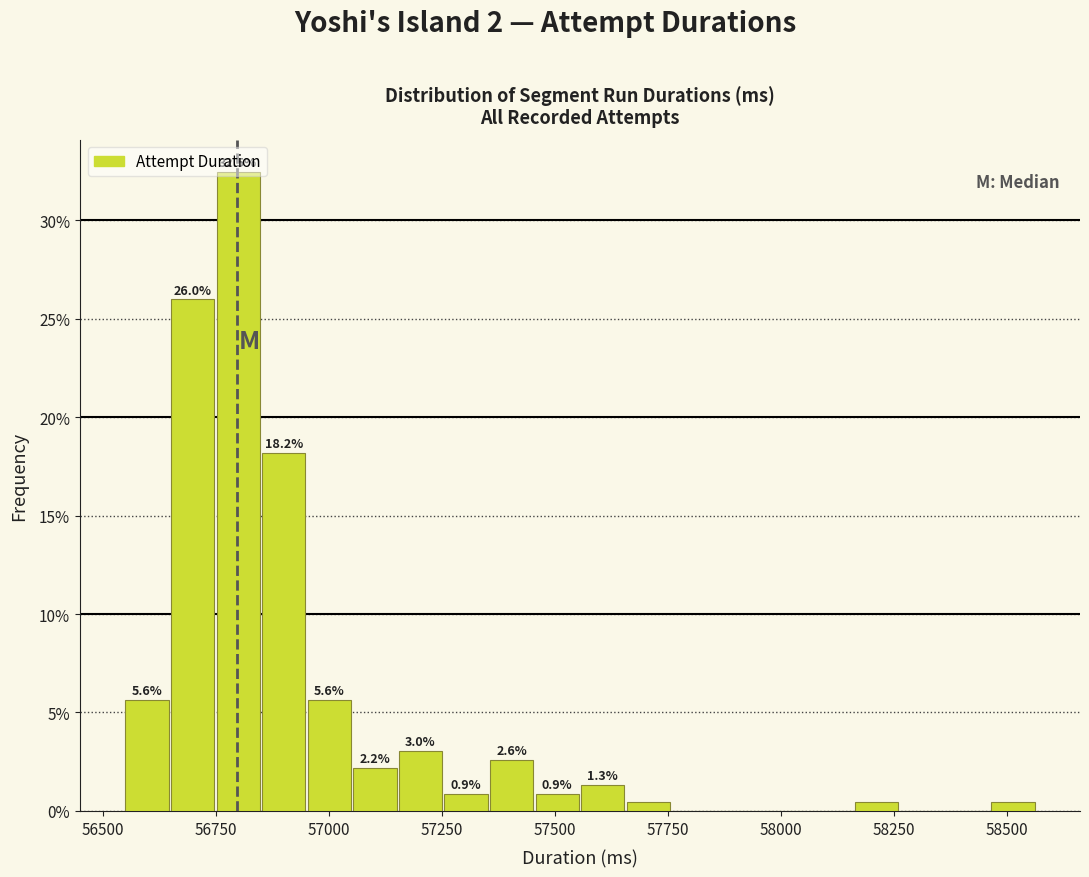

Around what value on the x-axis is the tallest bar? Give the approximate position of its centre, as read against the axis.

56800